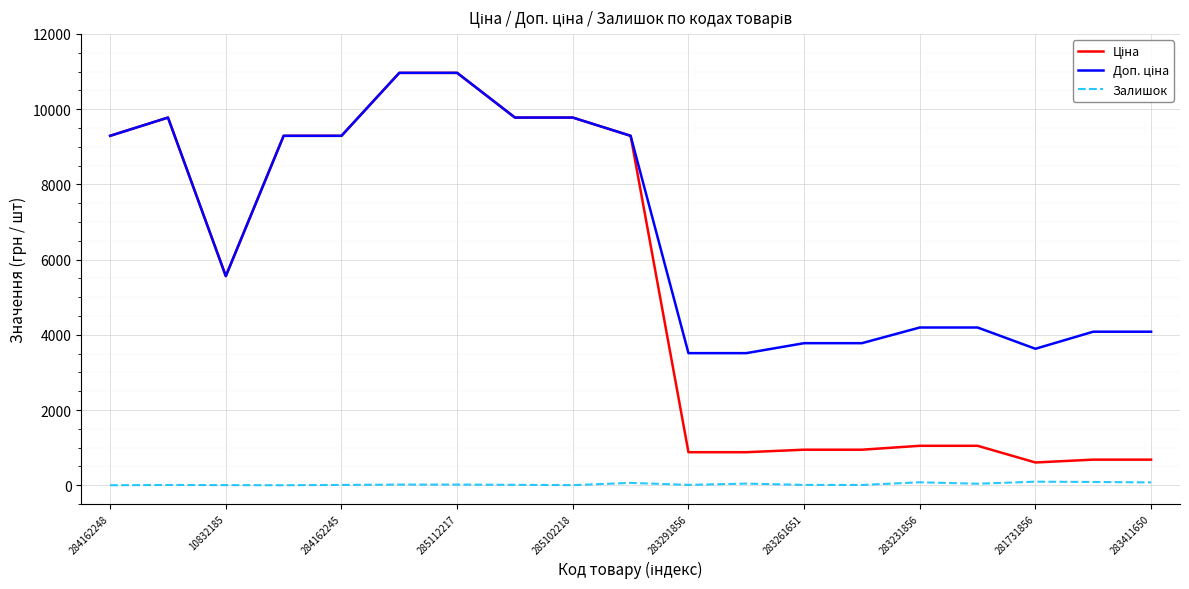

What is the greatest value displayed?

10964.4